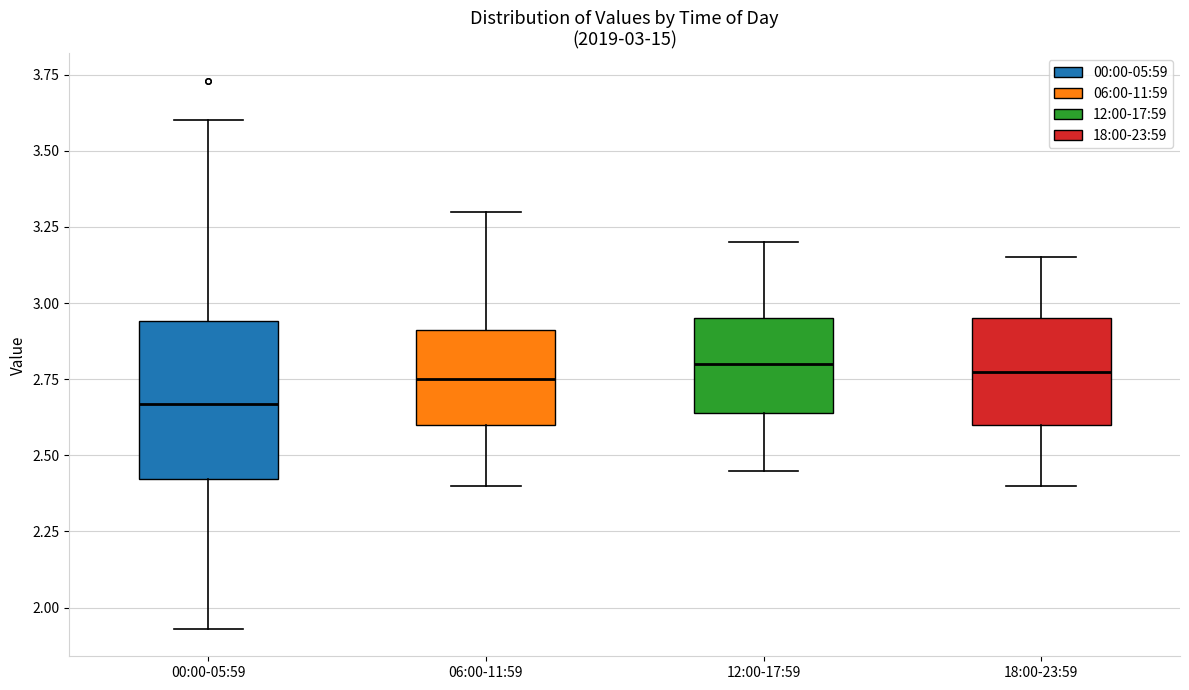

Which box's median line is the lowest?

00:00-05:59